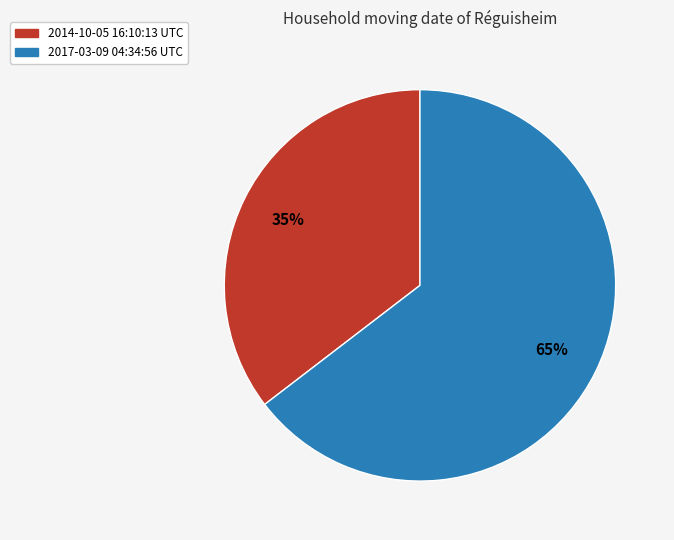

What percentage is the 2014-10-05 16:10:13 UTC slice, to the nearest percent?

35%